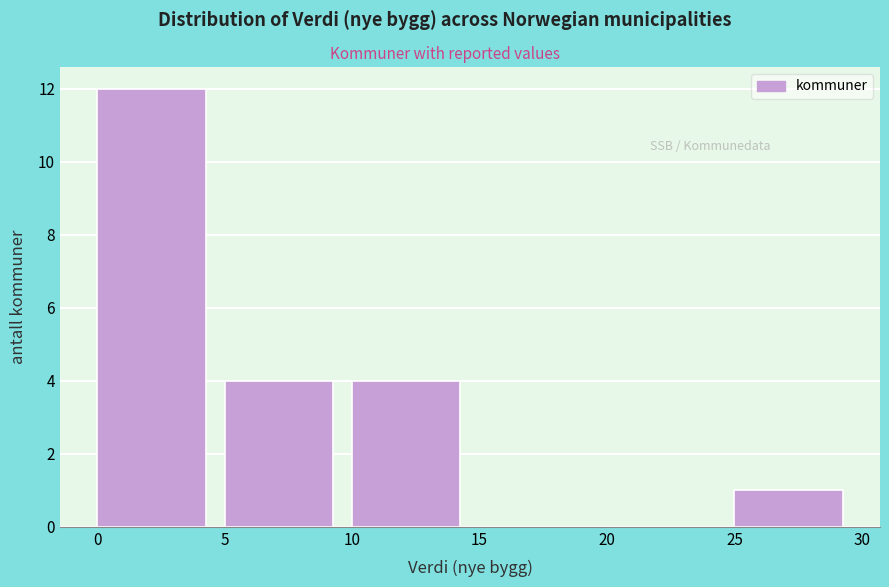

Which range on the x-axis has the tallest bar?

0 to 5